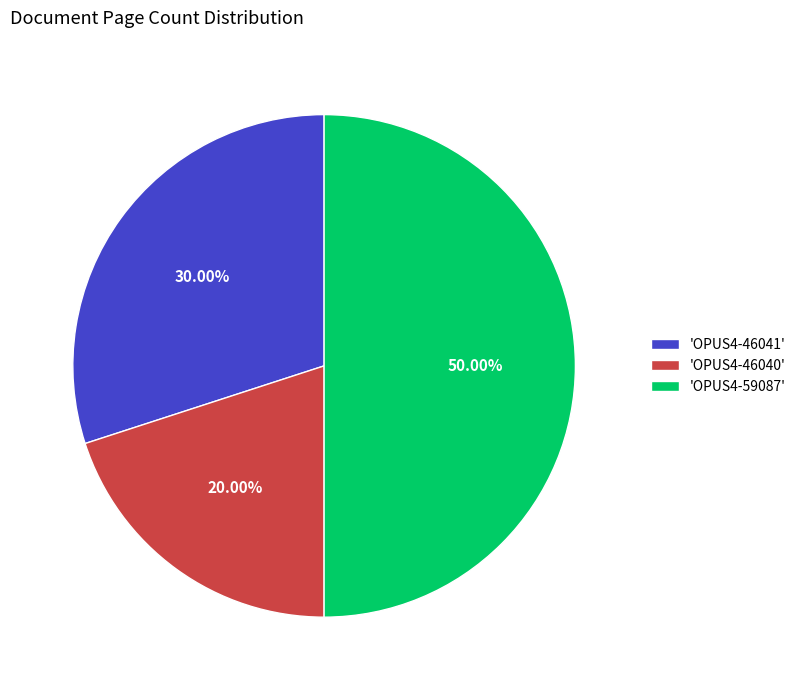

Do 'OPUS4-59087' and 'OPUS4-46040' together represent more than half of the pie?

Yes